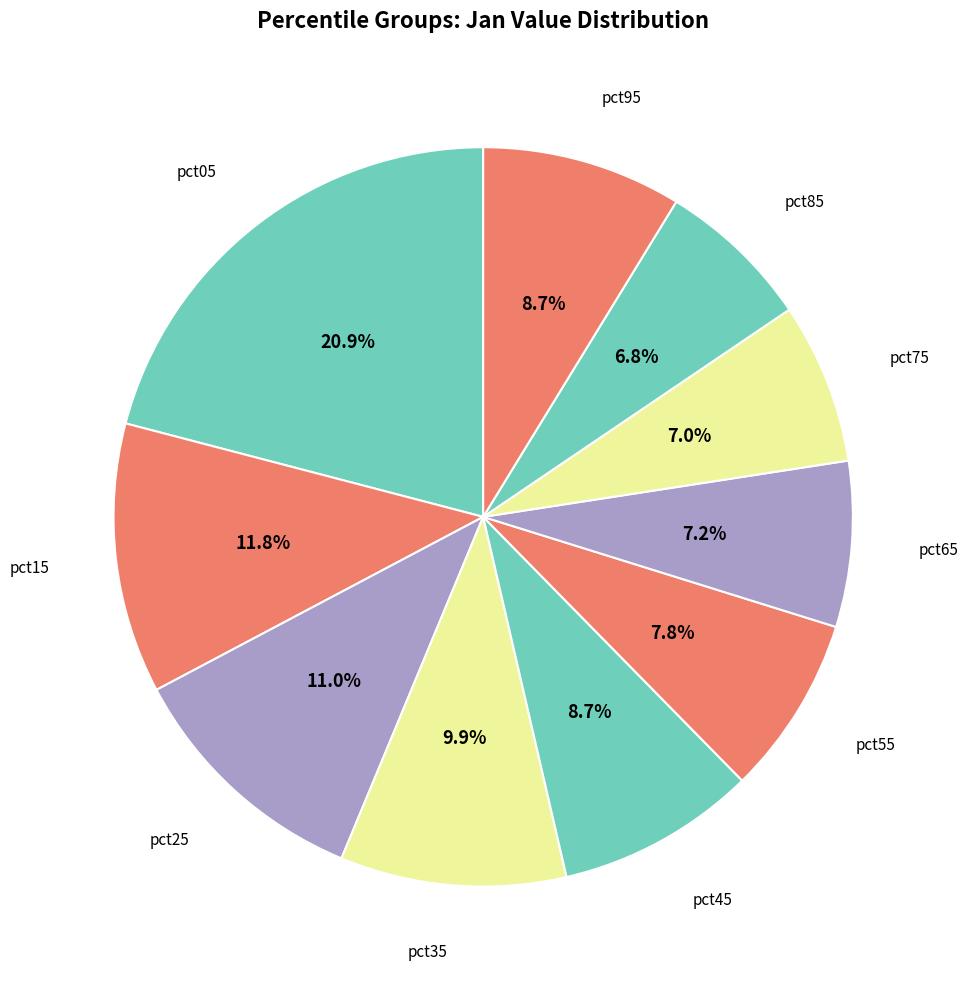

Count the number of slices in the pie.

10